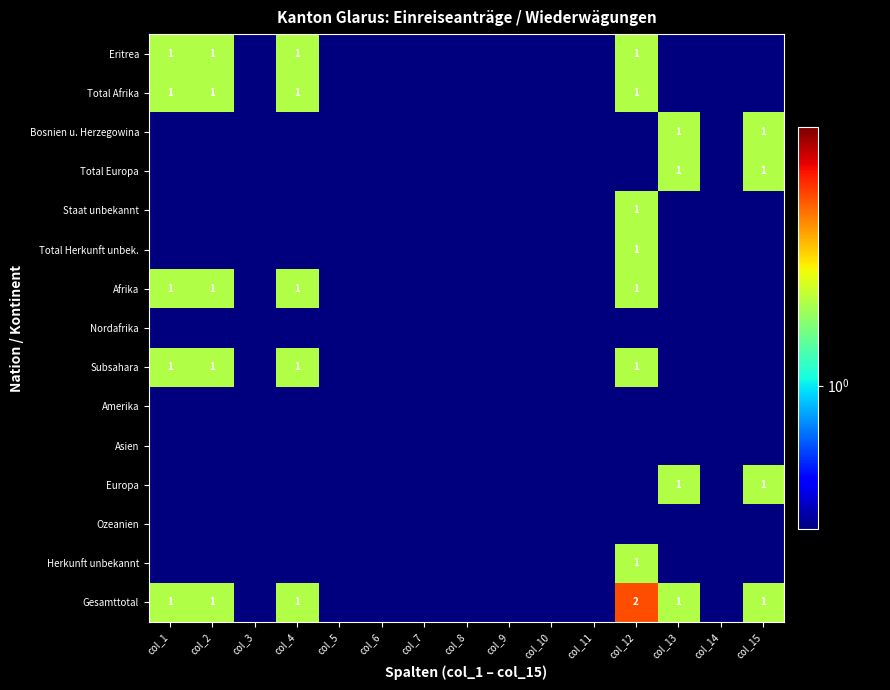

What is the sum of the Gesamttotal values at col_15 and col_13?

2.0